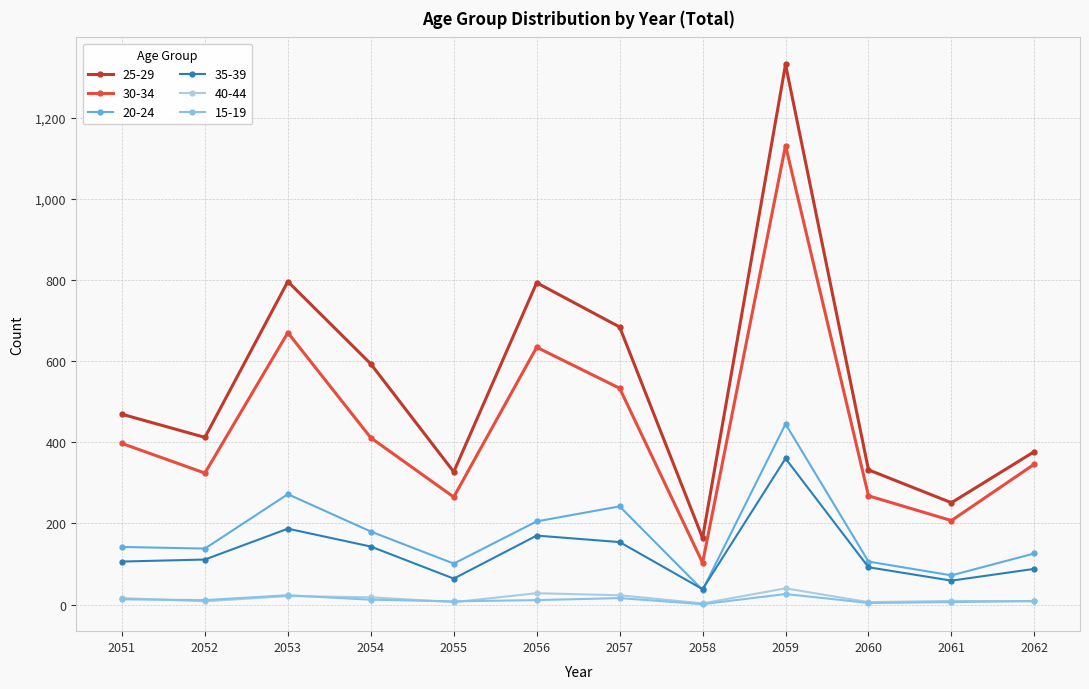

The 40-44 series shows 69 at 2059. True or false?

False